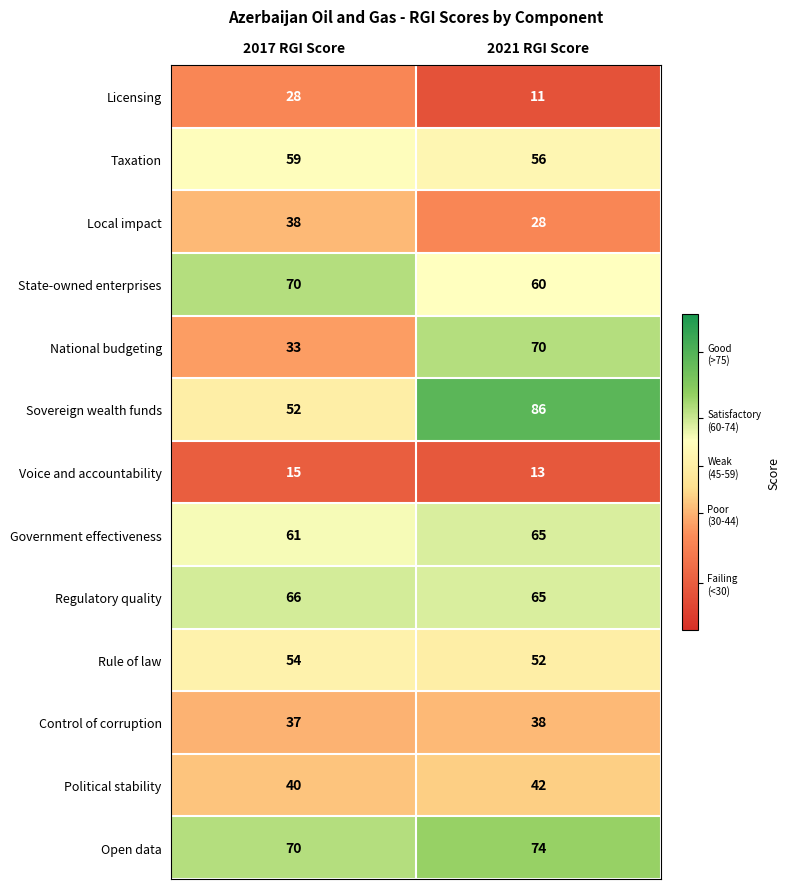

What is the approximate value of Rule of law at 2017 RGI Score?

54